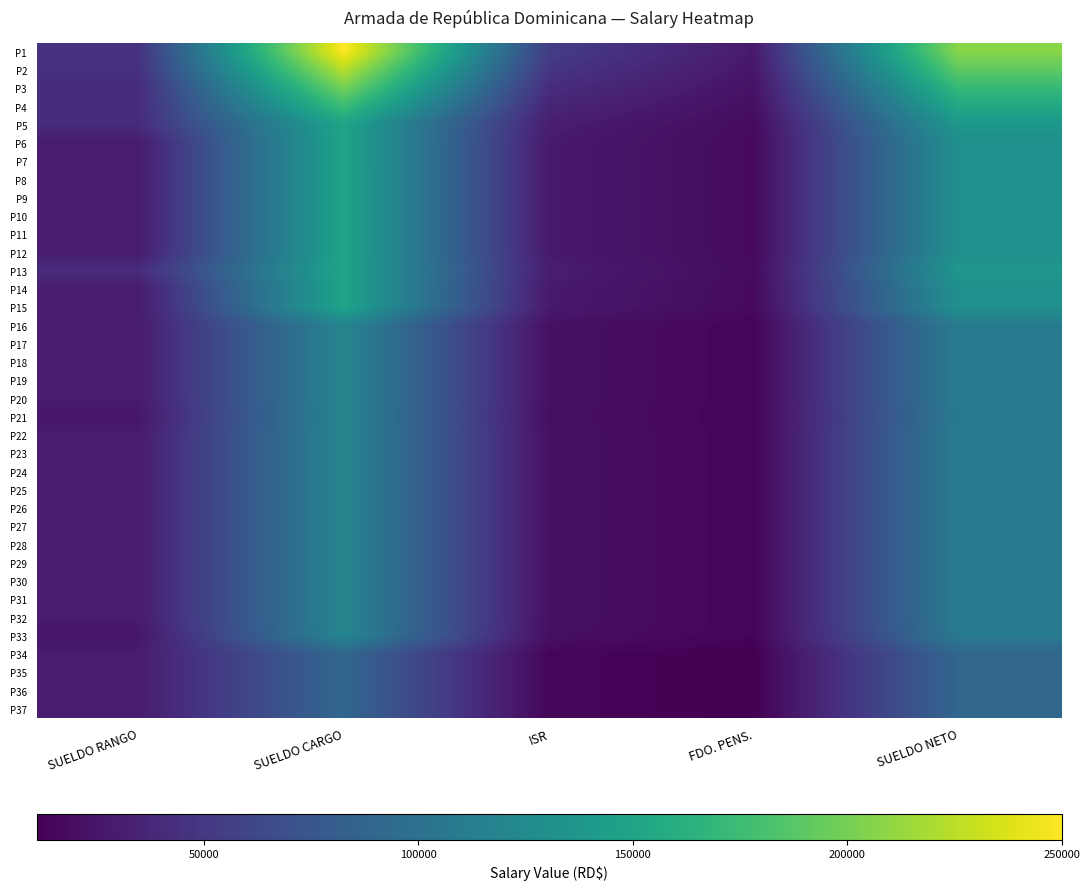

List the series in order of their peak value, lowest first.

P34, P35, P36, P37, P16, P17, P18, P19, P20, P21, P22, P23, P24, P25, P26, P27, P28, P29, P30, P31, P32, P33, P5, P6, P7, P8, P9, P10, P11, P12, P13, P14, P15, P4, P3, P2, P1